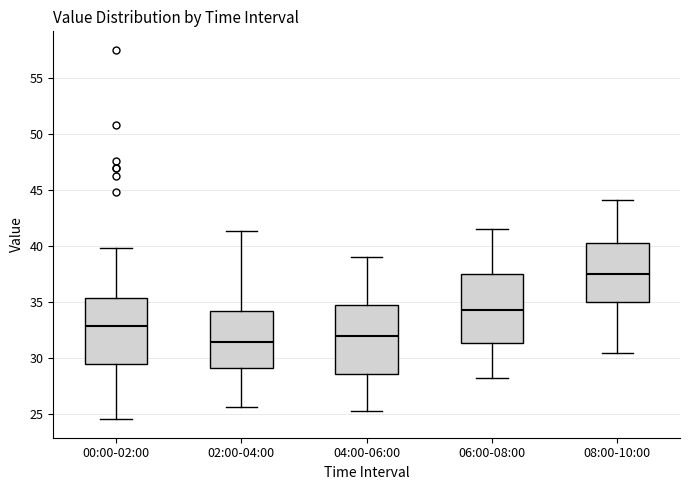

Which box's median line is the lowest?

02:00-04:00